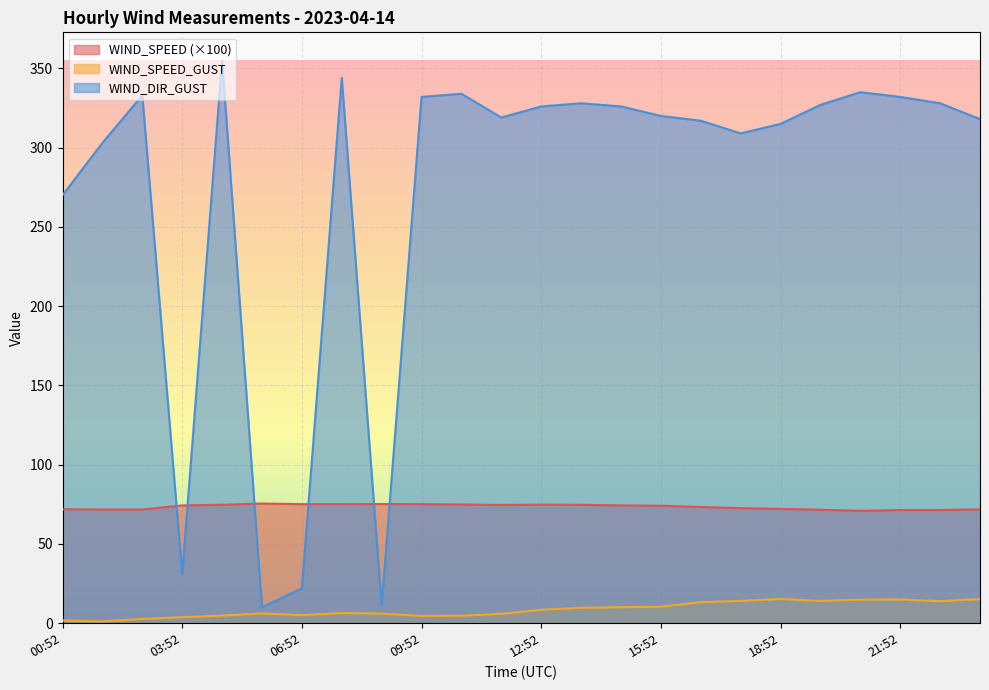

Reading left to right, extract all data points from this chart.

WIND_SPEED: 00:52=71.9	01:52=71.7	02:52=71.7	03:52=74.3	04:52=74.7	05:52=75.5	06:52=75.1	07:52=75.1	08:52=75.2	09:52=75.1	10:52=74.9	11:52=74.6	12:52=74.8	13:52=74.7	14:52=74.3	15:52=74.1	16:52=73.3	17:52=72.6	18:52=72.1	19:52=71.6	20:52=70.9	21:52=71.4	22:52=71.4	23:52=71.8
WIND_SPEED_GUST: 00:52=1.8	01:52=1.1	02:52=2.7	03:52=3.8	04:52=4.8	05:52=6.2	06:52=5.1	07:52=6.4	08:52=6.1	09:52=4.6	10:52=4.7	11:52=5.9	12:52=8.5	13:52=9.7	14:52=10.1	15:52=10.4	16:52=13.2	17:52=14.1	18:52=15.3	19:52=14.1	20:52=14.9	21:52=15.0	22:52=13.9	23:52=15.2
WIND_DIR_GUST: 00:52=270.0	01:52=303.0	02:52=333.0	03:52=31.0	04:52=355.0	05:52=10.0	06:52=22.0	07:52=344.0	08:52=11.0	09:52=332.0	10:52=334.0	11:52=319.0	12:52=326.0	13:52=328.0	14:52=326.0	15:52=320.0	16:52=317.0	17:52=309.0	18:52=315.0	19:52=327.0	20:52=335.0	21:52=332.0	22:52=328.0	23:52=318.0